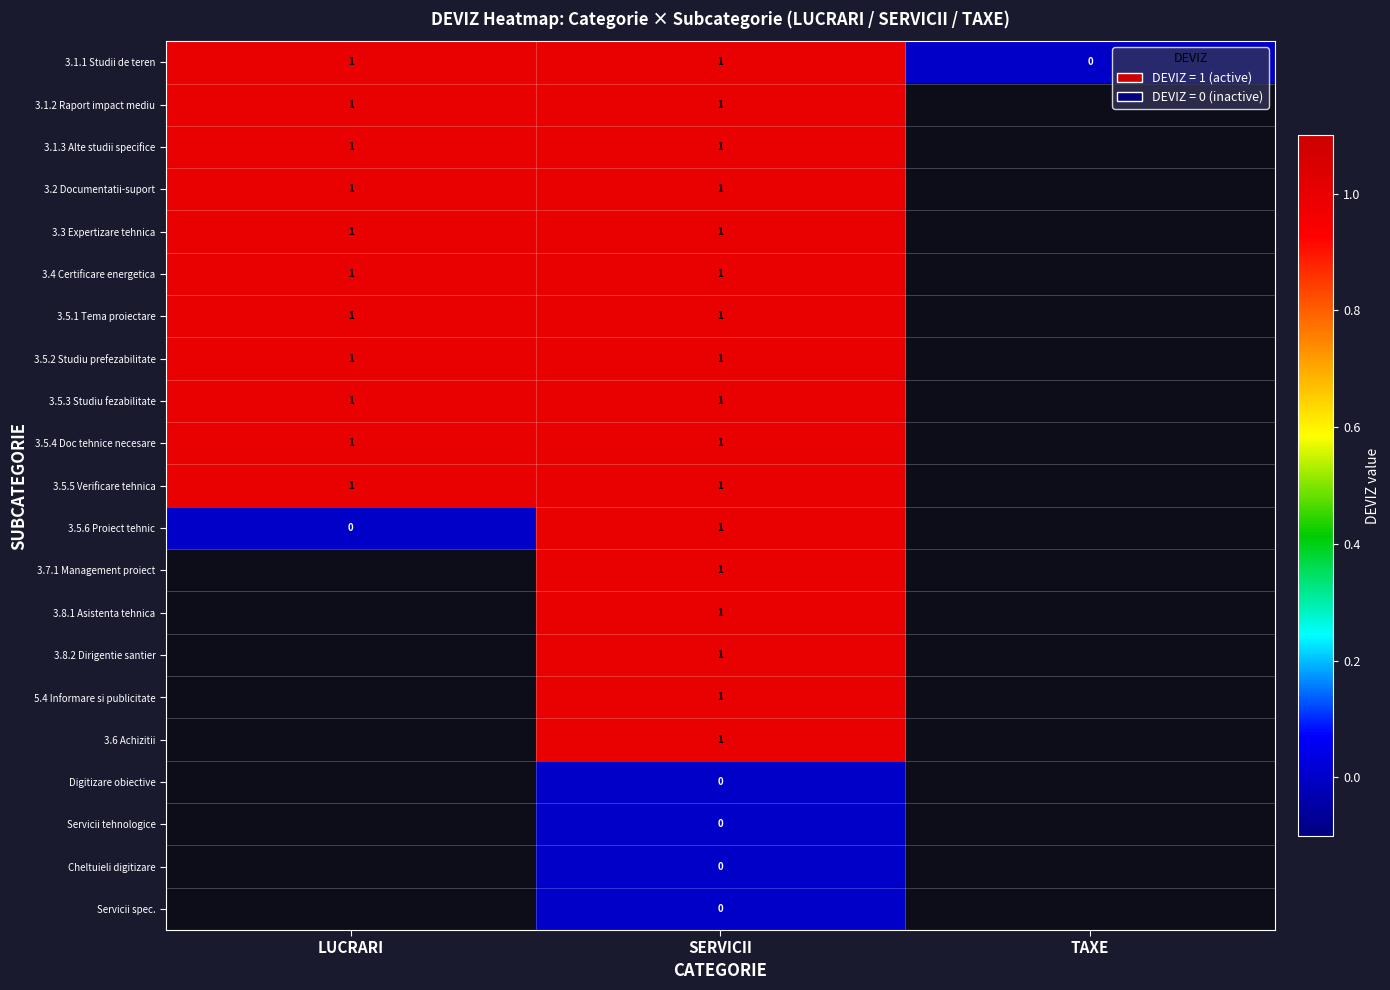

At which category is the sum across all series the highest?

SERVICII